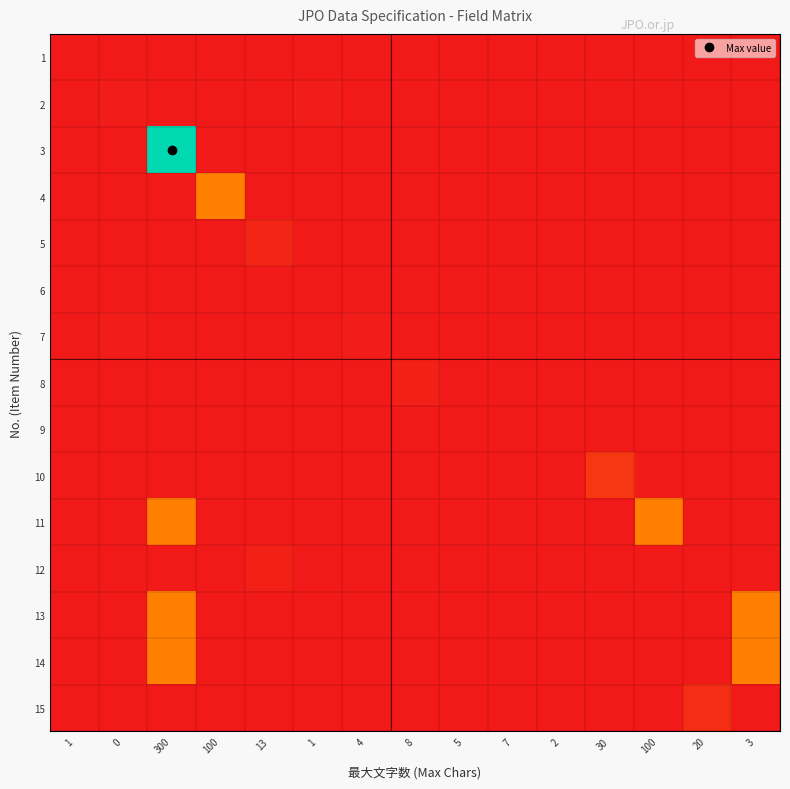

Reading left to right, transcribe all the data shown in this chart.

1: 1=0.0	0=0.0	300=0.0	100=0.0	13=0.0	1=0.0	4=0.0	8=0.0	5=0.0	7=0.0	2=0.0	30=0.0	100=0.0	20=0.0	3=0.0
2: 1=0.0	0=0.0	300=0.0	100=0.0	13=0.0	1=0.0	4=0.0	8=0.0	5=0.0	7=0.0	2=0.0	30=0.0	100=0.0	20=0.0	3=0.0
3: 1=0.0	0=0.0	300=1.0	100=0.0	13=0.0	1=0.0	4=0.0	8=0.0	5=0.0	7=0.0	2=0.0	30=0.0	100=0.0	20=0.0	3=0.0
4: 1=0.0	0=0.0	300=0.0	100=0.3	13=0.0	1=0.0	4=0.0	8=0.0	5=0.0	7=0.0	2=0.0	30=0.0	100=0.0	20=0.0	3=0.0
5: 1=0.0	0=0.0	300=0.0	100=0.0	13=0.0	1=0.0	4=0.0	8=0.0	5=0.0	7=0.0	2=0.0	30=0.0	100=0.0	20=0.0	3=0.0
6: 1=0.0	0=0.0	300=0.0	100=0.0	13=0.0	1=0.0	4=0.0	8=0.0	5=0.0	7=0.0	2=0.0	30=0.0	100=0.0	20=0.0	3=0.0
7: 1=0.0	0=0.0	300=0.0	100=0.0	13=0.0	1=0.0	4=0.0	8=0.0	5=0.0	7=0.0	2=0.0	30=0.0	100=0.0	20=0.0	3=0.0
8: 1=0.0	0=0.0	300=0.0	100=0.0	13=0.0	1=0.0	4=0.0	8=0.0	5=0.0	7=0.0	2=0.0	30=0.0	100=0.0	20=0.0	3=0.0
9: 1=0.0	0=0.0	300=0.0	100=0.0	13=0.0	1=0.0	4=0.0	8=0.0	5=0.0	7=0.0	2=0.0	30=0.0	100=0.0	20=0.0	3=0.0
10: 1=0.0	0=0.0	300=0.0	100=0.0	13=0.0	1=0.0	4=0.0	8=0.0	5=0.0	7=0.0	2=0.0	30=0.1	100=0.0	20=0.0	3=0.0
11: 1=0.0	0=0.0	300=0.3	100=0.0	13=0.0	1=0.0	4=0.0	8=0.0	5=0.0	7=0.0	2=0.0	30=0.0	100=0.3	20=0.0	3=0.0
12: 1=0.0	0=0.0	300=0.0	100=0.0	13=0.0	1=0.0	4=0.0	8=0.0	5=0.0	7=0.0	2=0.0	30=0.0	100=0.0	20=0.0	3=0.0
13: 1=0.0	0=0.0	300=0.3	100=0.0	13=0.0	1=0.0	4=0.0	8=0.0	5=0.0	7=0.0	2=0.0	30=0.0	100=0.0	20=0.0	3=0.3
14: 1=0.0	0=0.0	300=0.3	100=0.0	13=0.0	1=0.0	4=0.0	8=0.0	5=0.0	7=0.0	2=0.0	30=0.0	100=0.0	20=0.0	3=0.3
15: 1=0.0	0=0.0	300=0.0	100=0.0	13=0.0	1=0.0	4=0.0	8=0.0	5=0.0	7=0.0	2=0.0	30=0.0	100=0.0	20=0.1	3=0.0